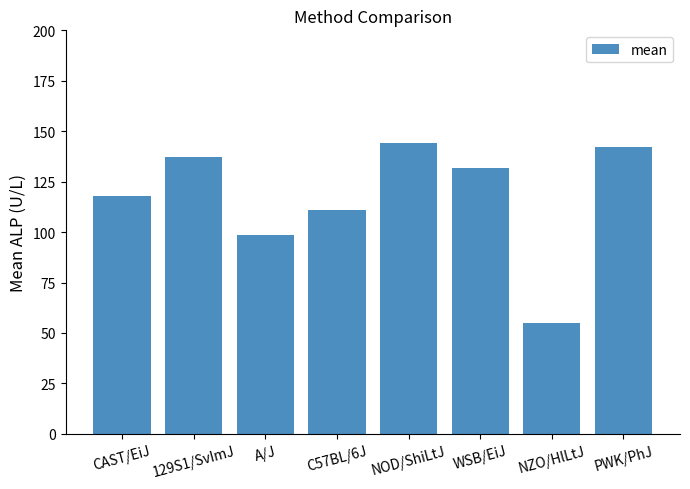

True or false: the data shows 217.3 at WSB/EiJ.

False